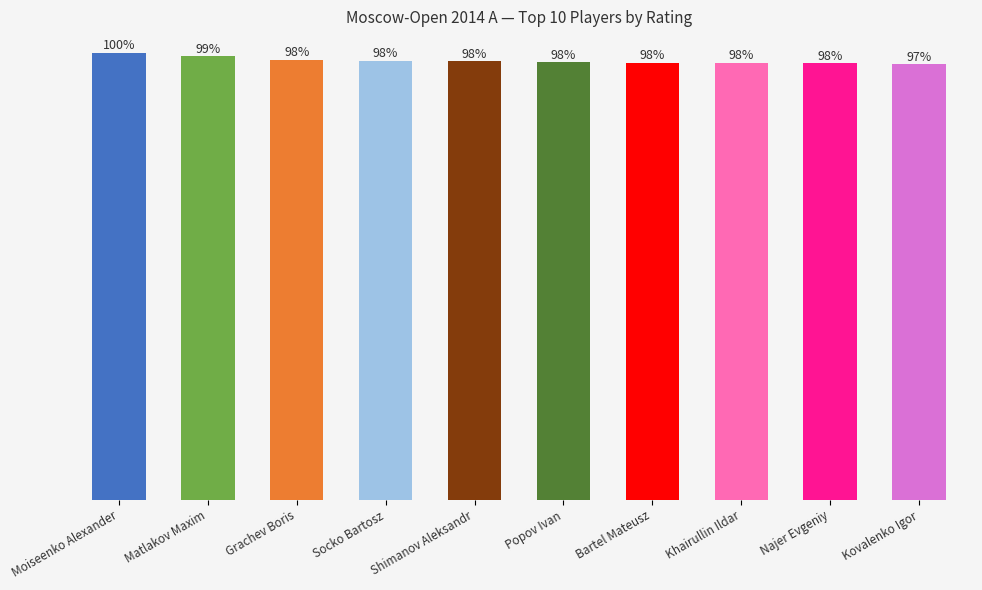

Does the chart contain any negative values?

No